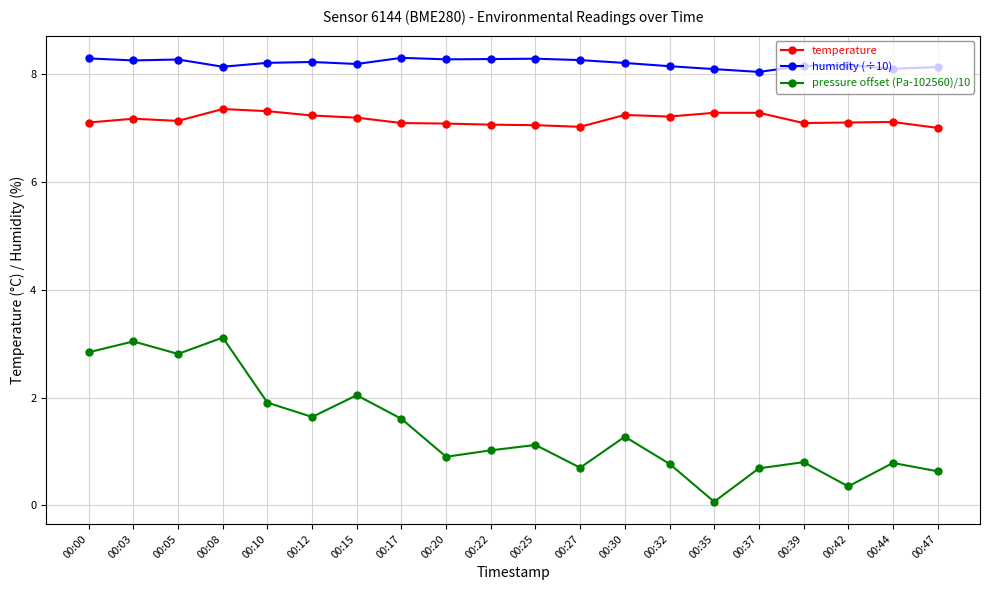

How many data points does each series have?

20